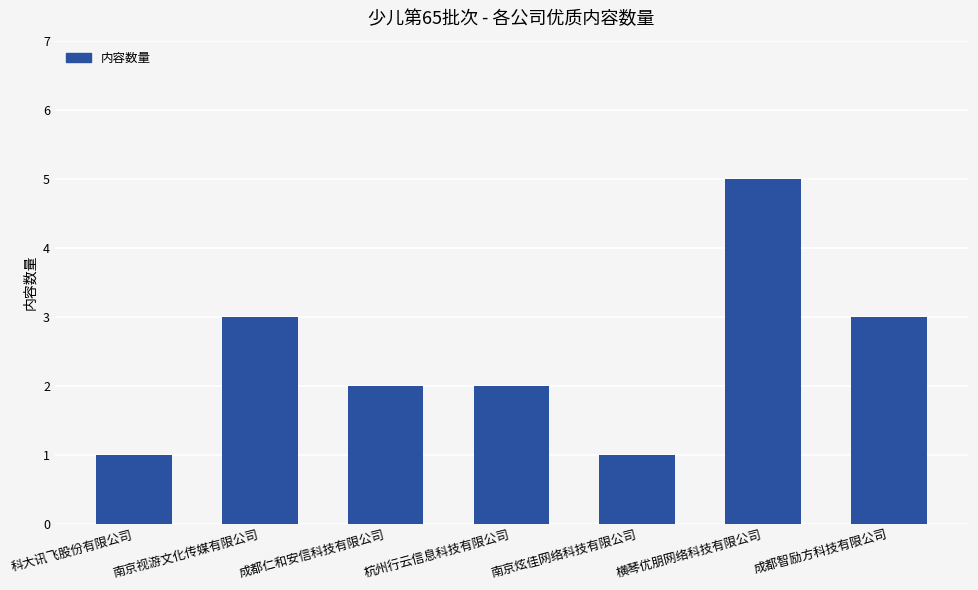

Reading left to right, list all the values displayed in this chart.

1	3	2	2	1	5	3